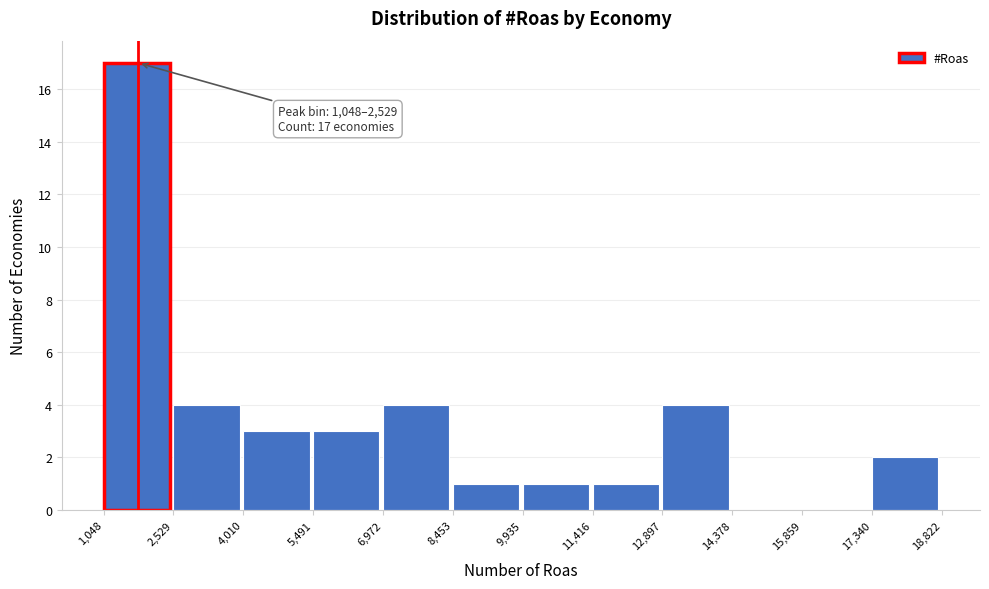

Over which range of the x-axis is the bar tallest?

1,048 to 2,529